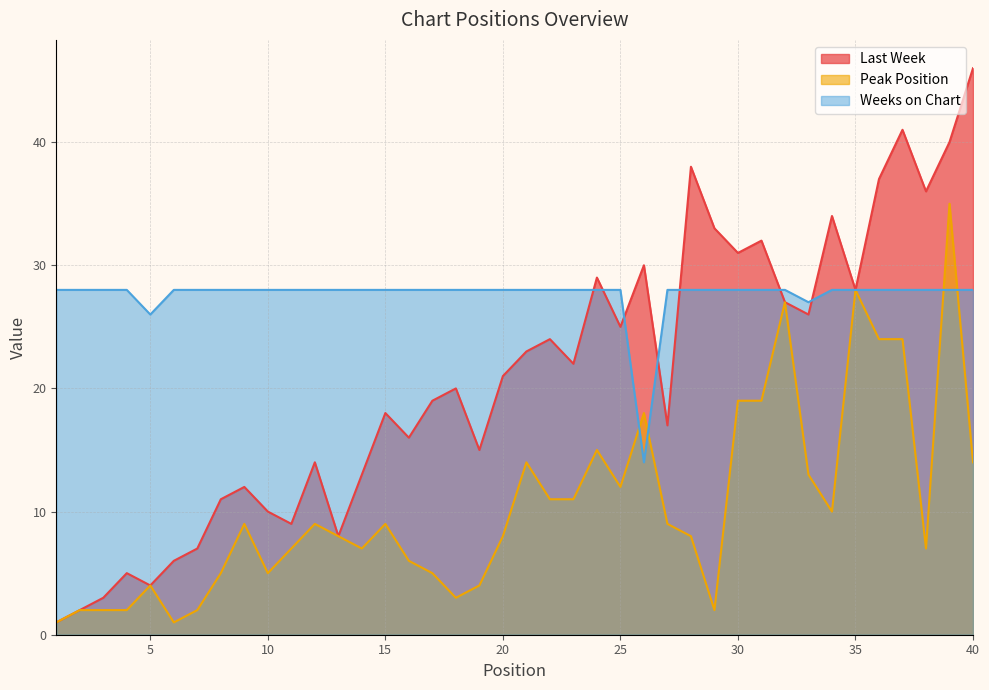

How many distinct data groups are displayed?

3